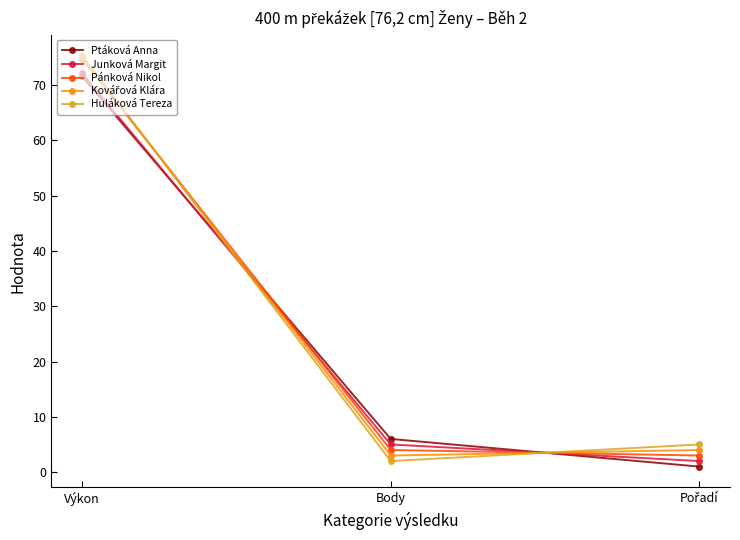

How many lines are shown in the chart?

5